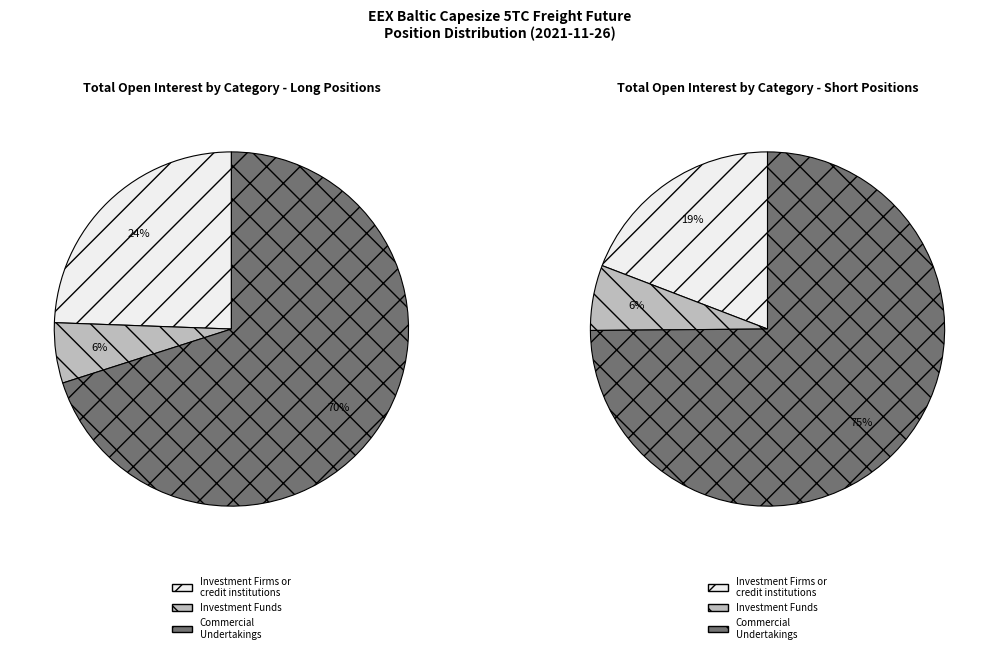

To the nearest percent, what portion does Investment Firms or
credit institutions represent?

19%